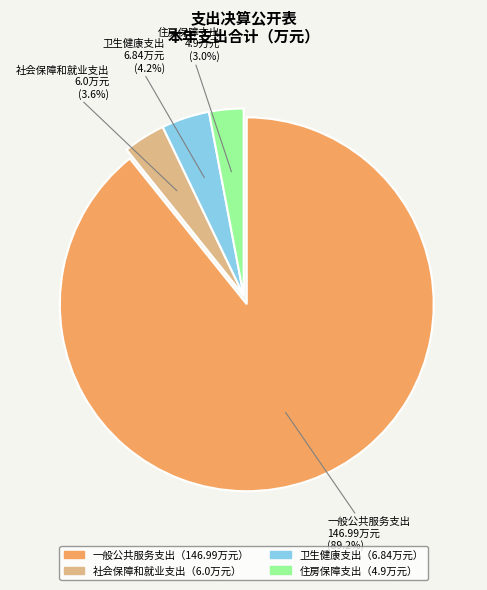

What is the majority slice?

一般公共服务支出